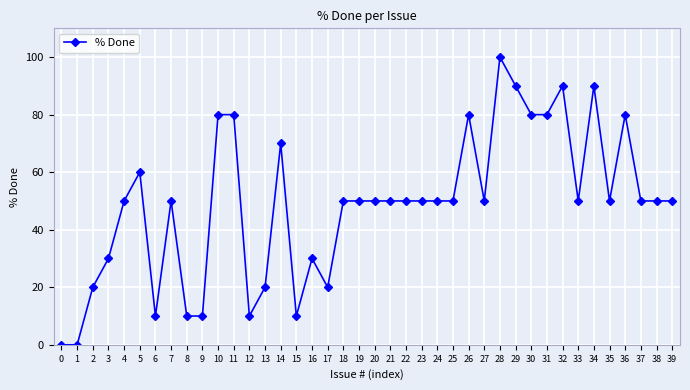

What is the difference between the maximum and second lowest values?

100